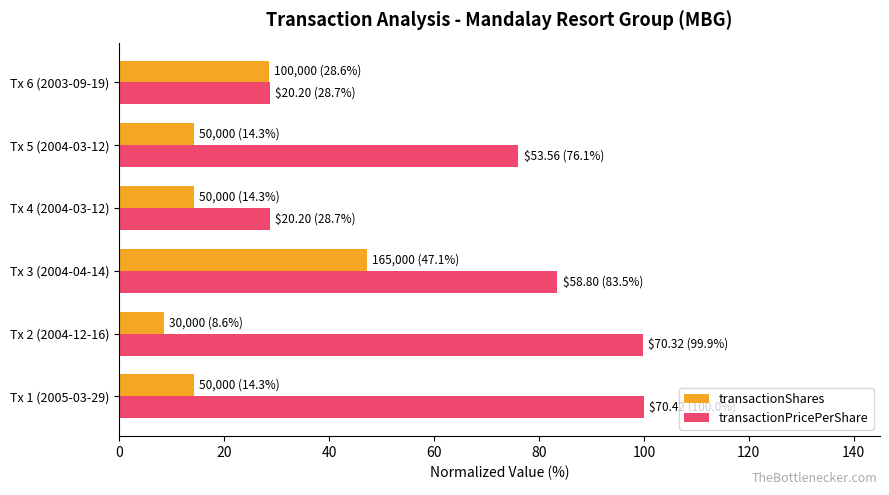

Which series has the largest total across all categories?

transactionPricePerShare